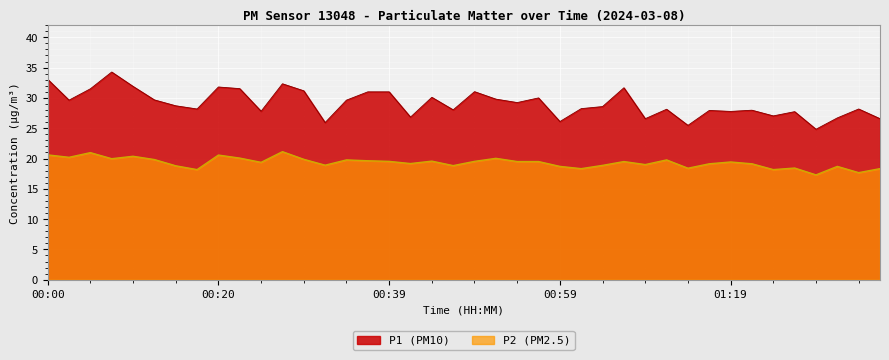

True or false: P1 and P2 intersect in this chart.

False